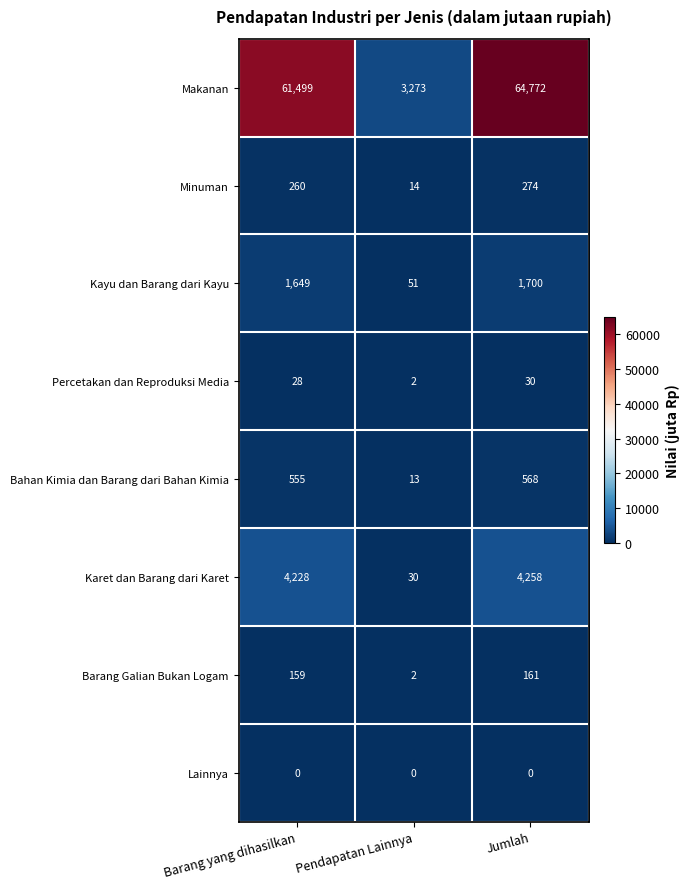

At which category is the sum across all series the highest?

Jumlah